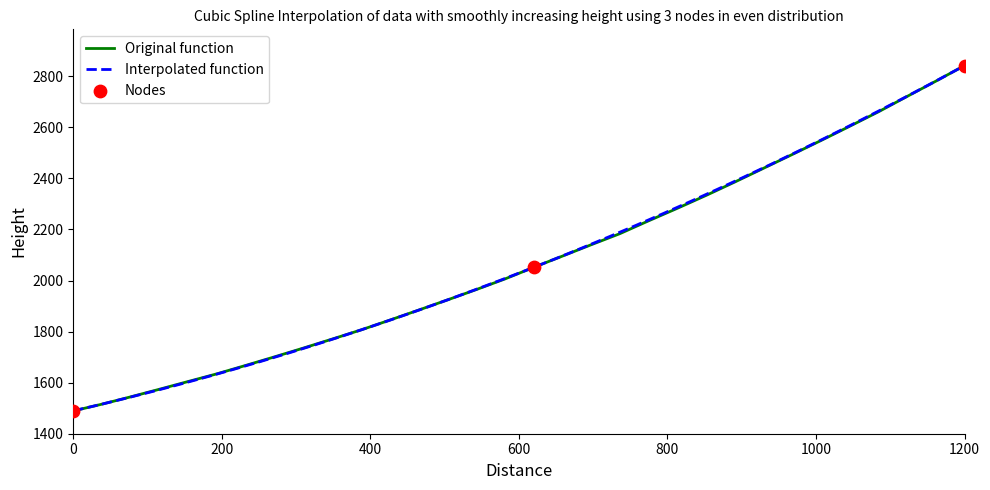

At which label does Original function reach its peak?

1200